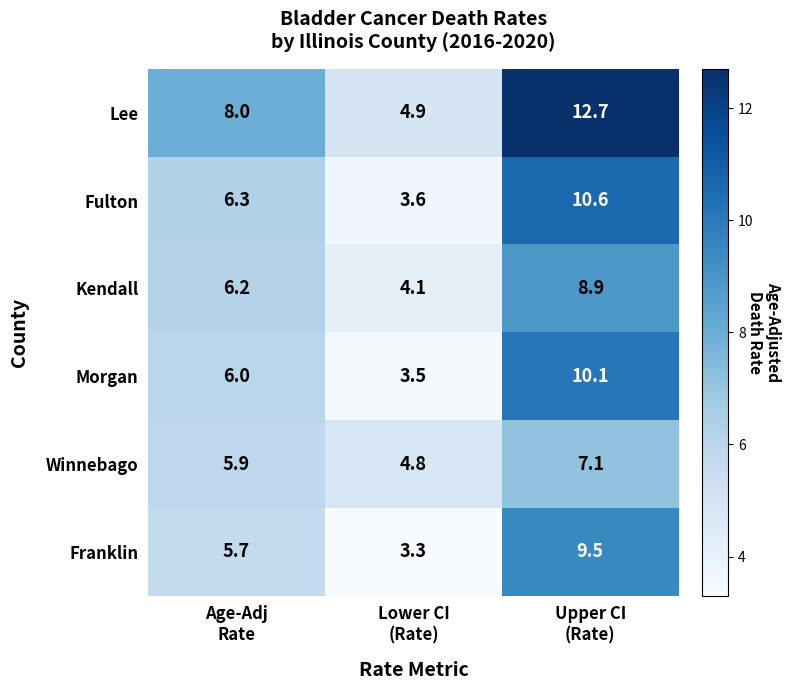

What is the difference between the maximum and minimum values in the Lee series?

7.8